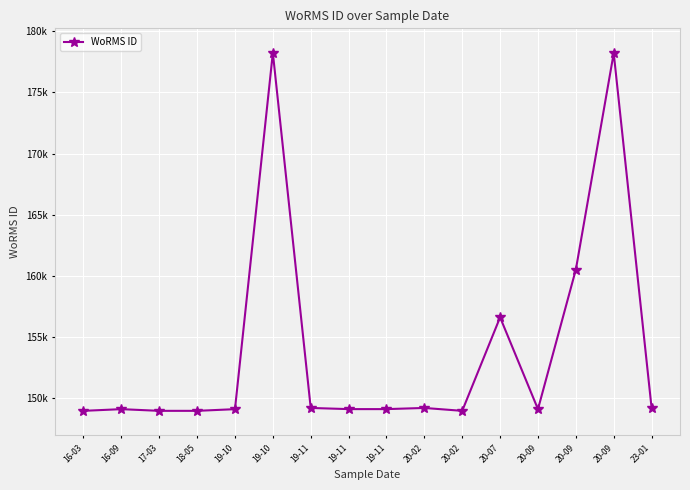

How many interior local peaks (higher than both neighbors) does the data have?

5